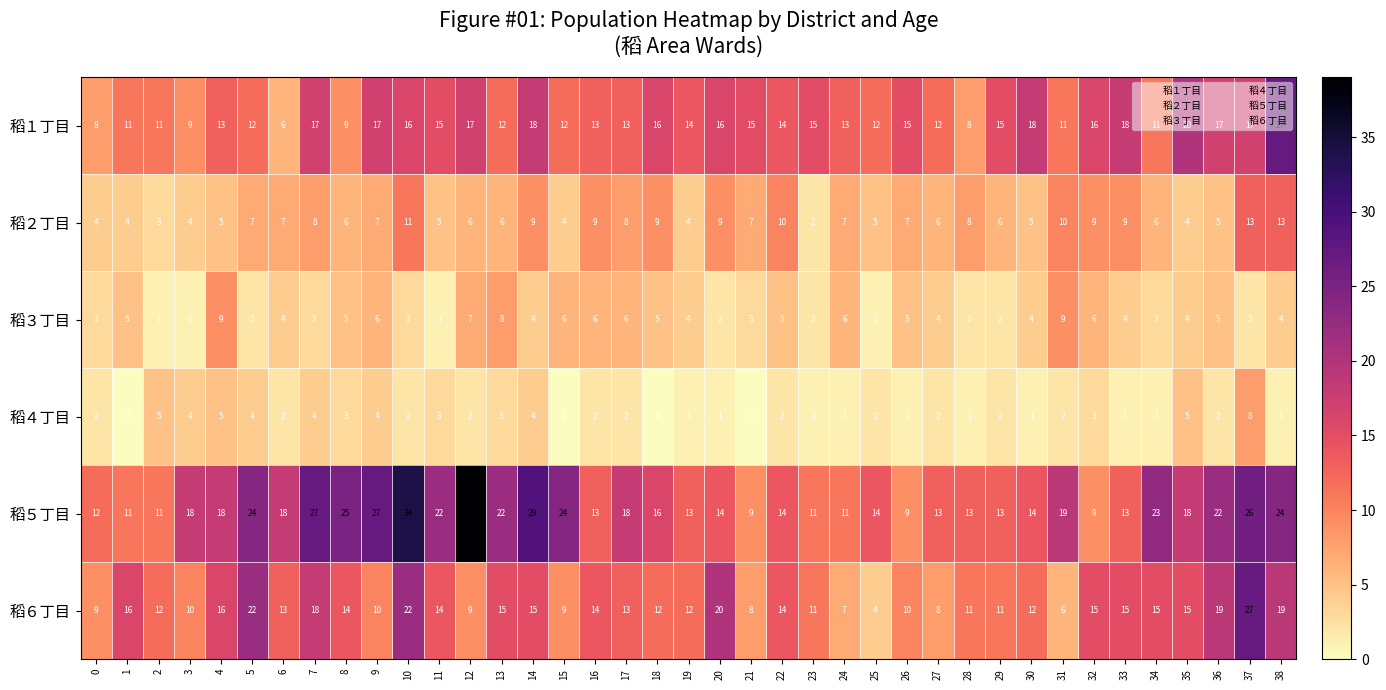

Where does the 稻１丁目 series first go above 14?

7